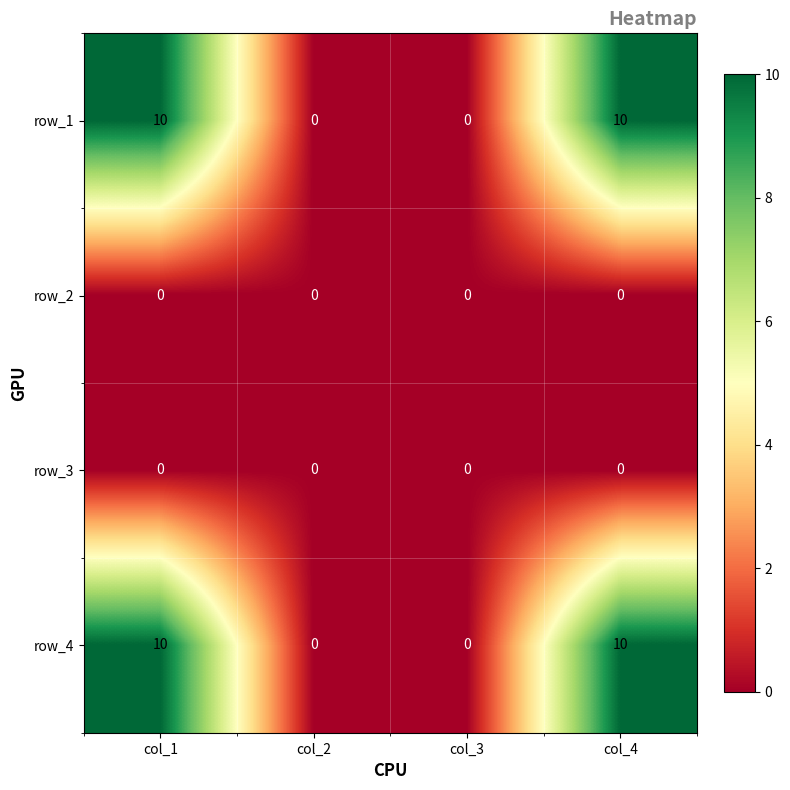

What is the maximum value shown in the chart?

10